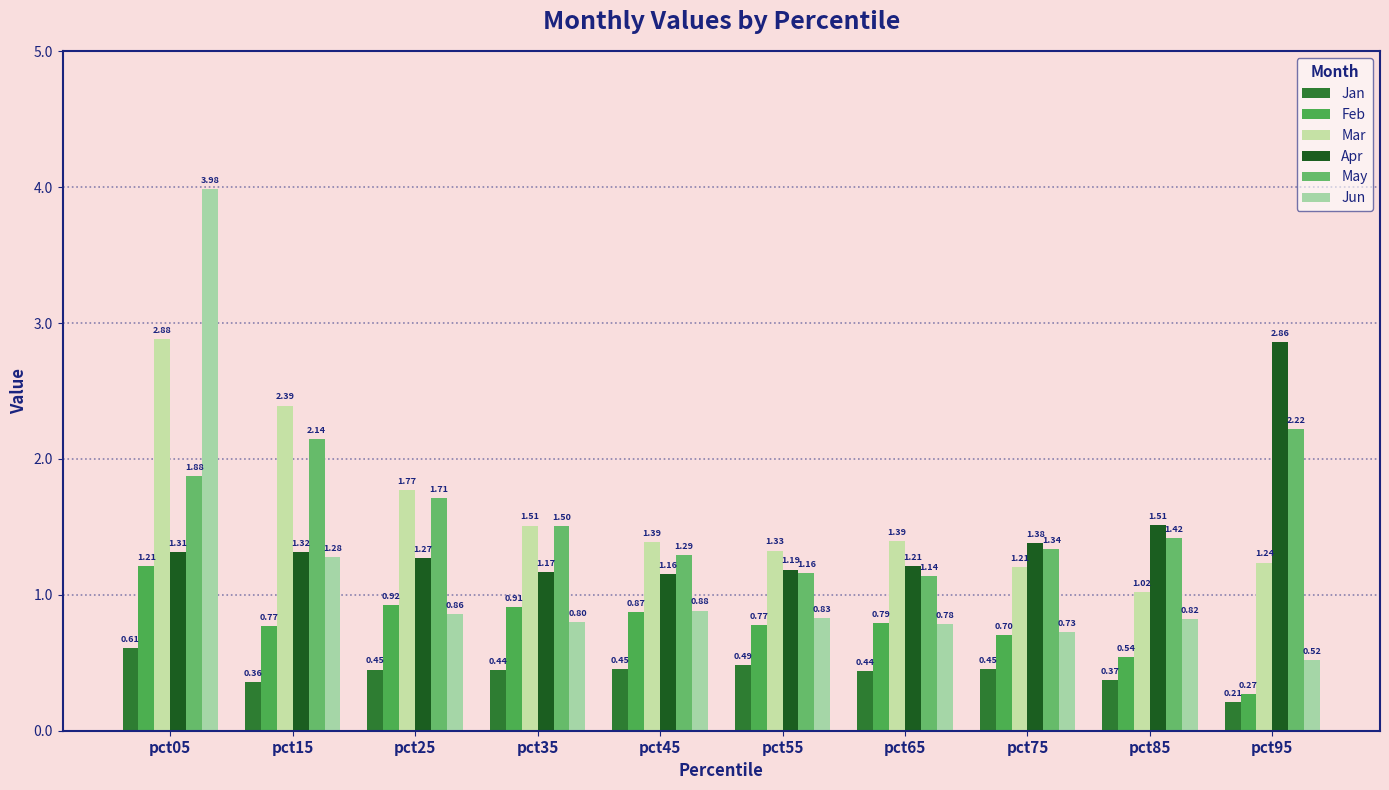

True or false: Mar has a value of 1.5 at pct35.

True